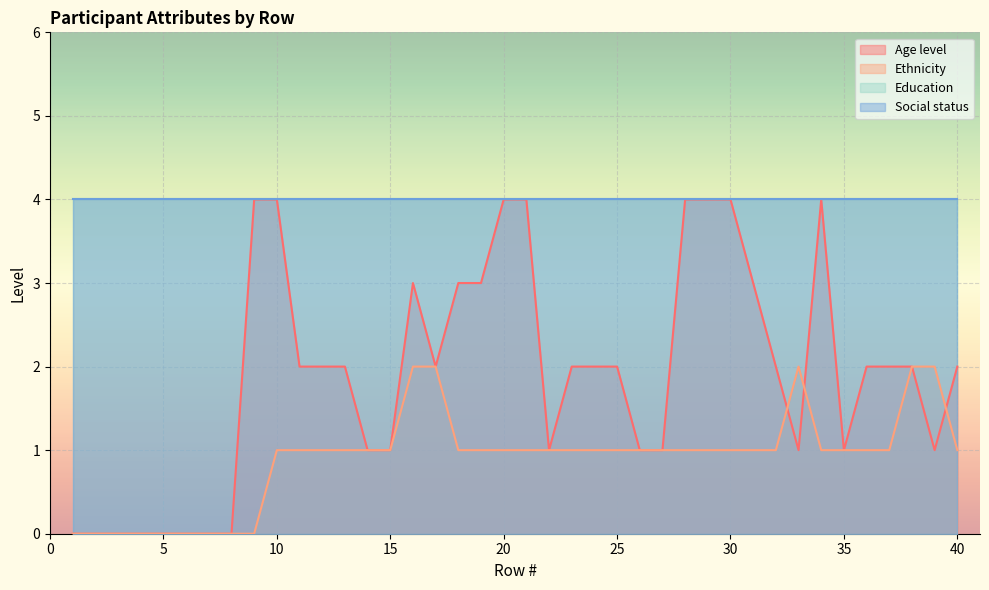

The Ethnicity series shows 1 at 36. True or false?

False